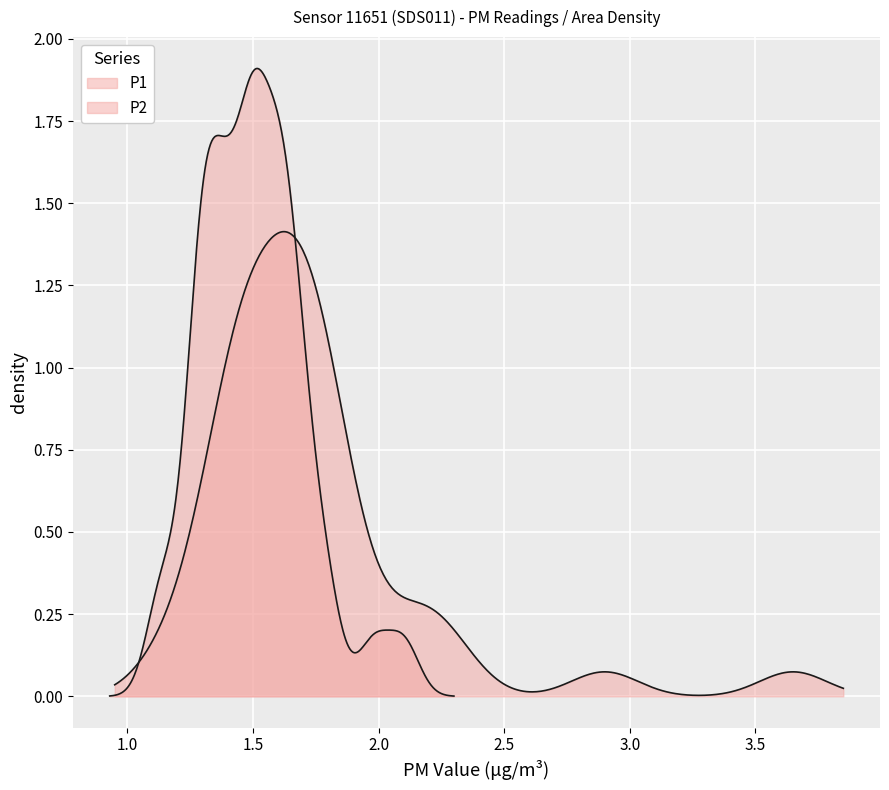

How many lines are shown in the chart?

2